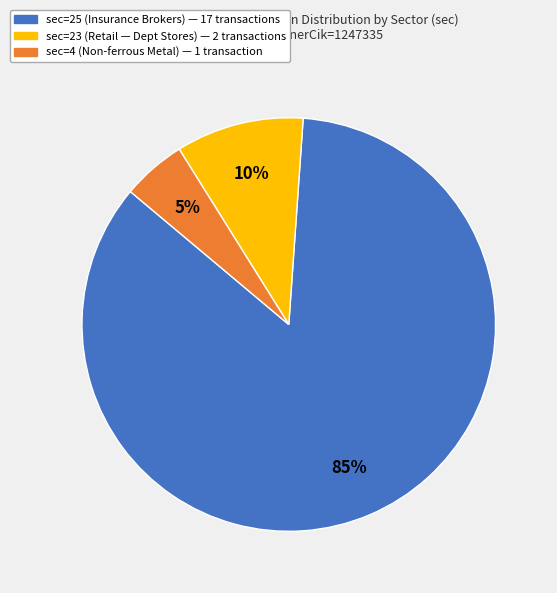

What is the largest slice in the pie chart?

sec=25 (Insurance Brokers) — 17 transactions